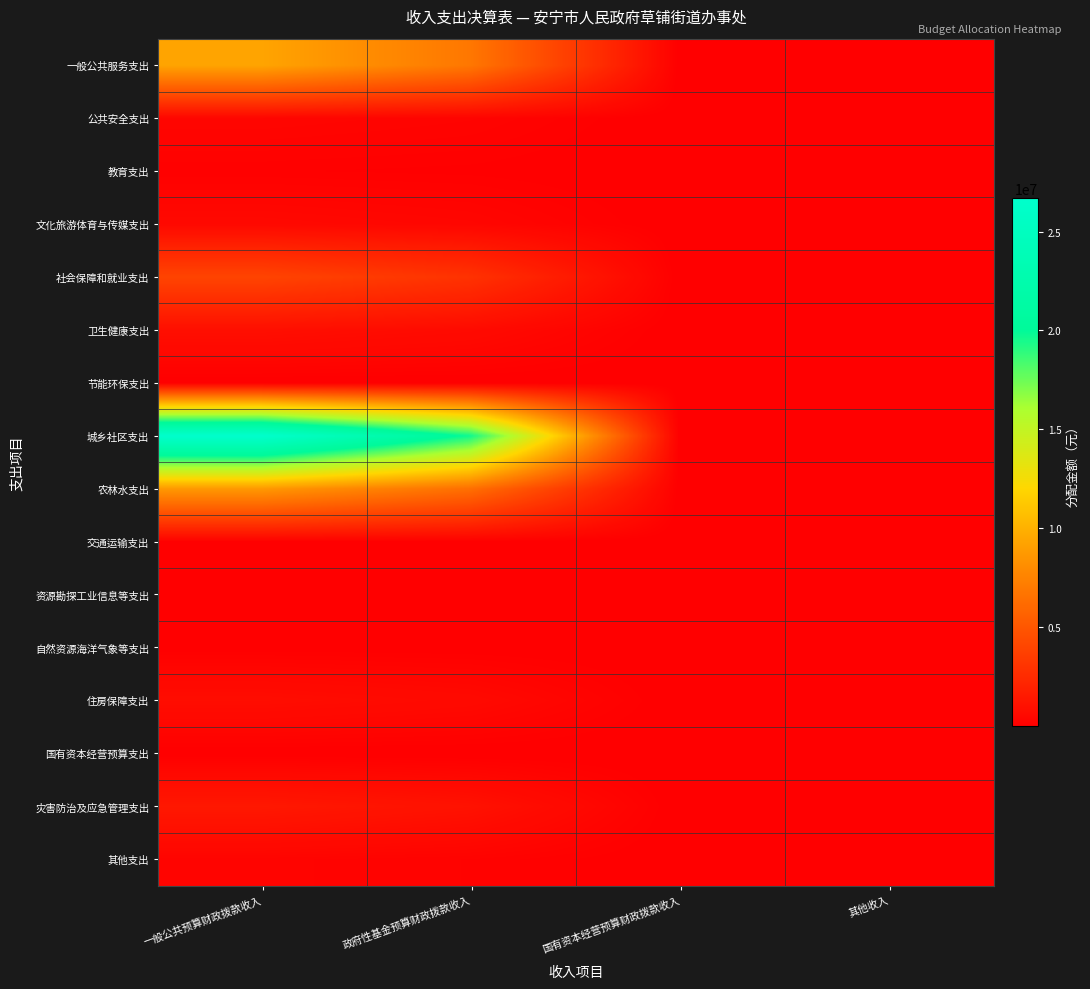

What is the minimum value shown in the chart?

0.5